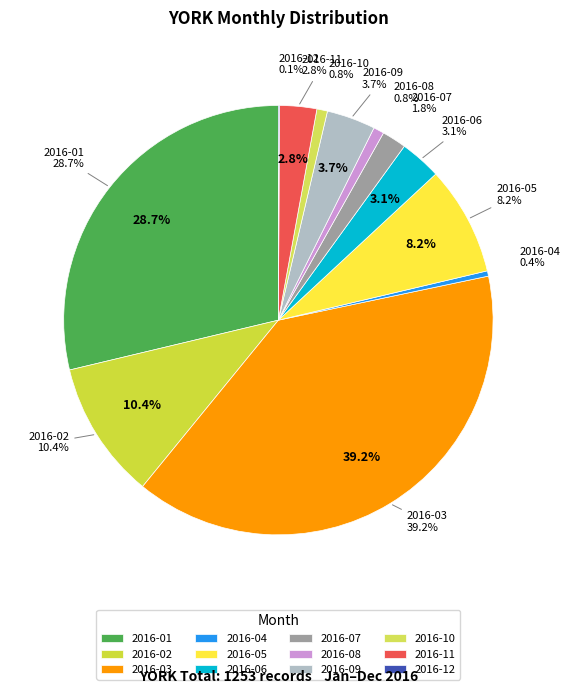

Is there a majority slice in this chart?

No